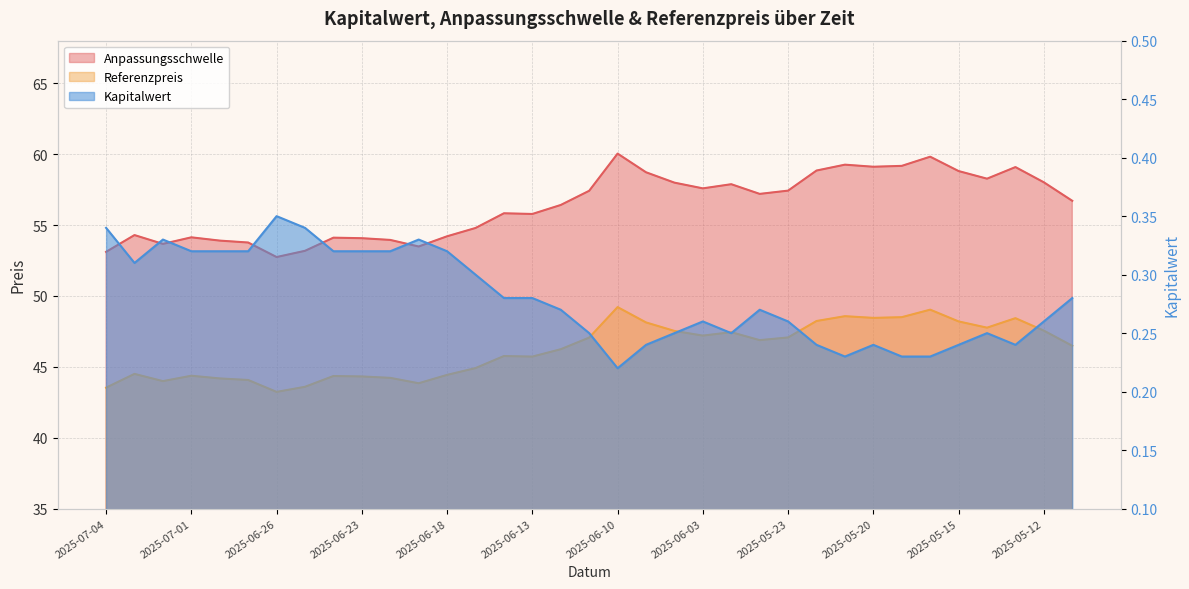

Count the Kapitalwert values in the range 0 to 1.

35